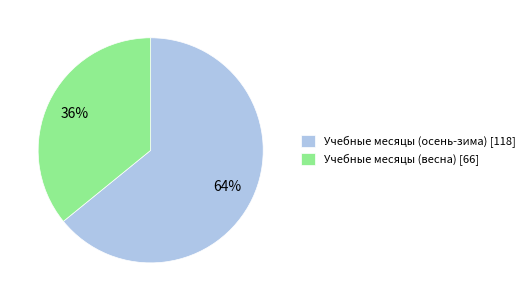

How many segments does this pie chart have?

2